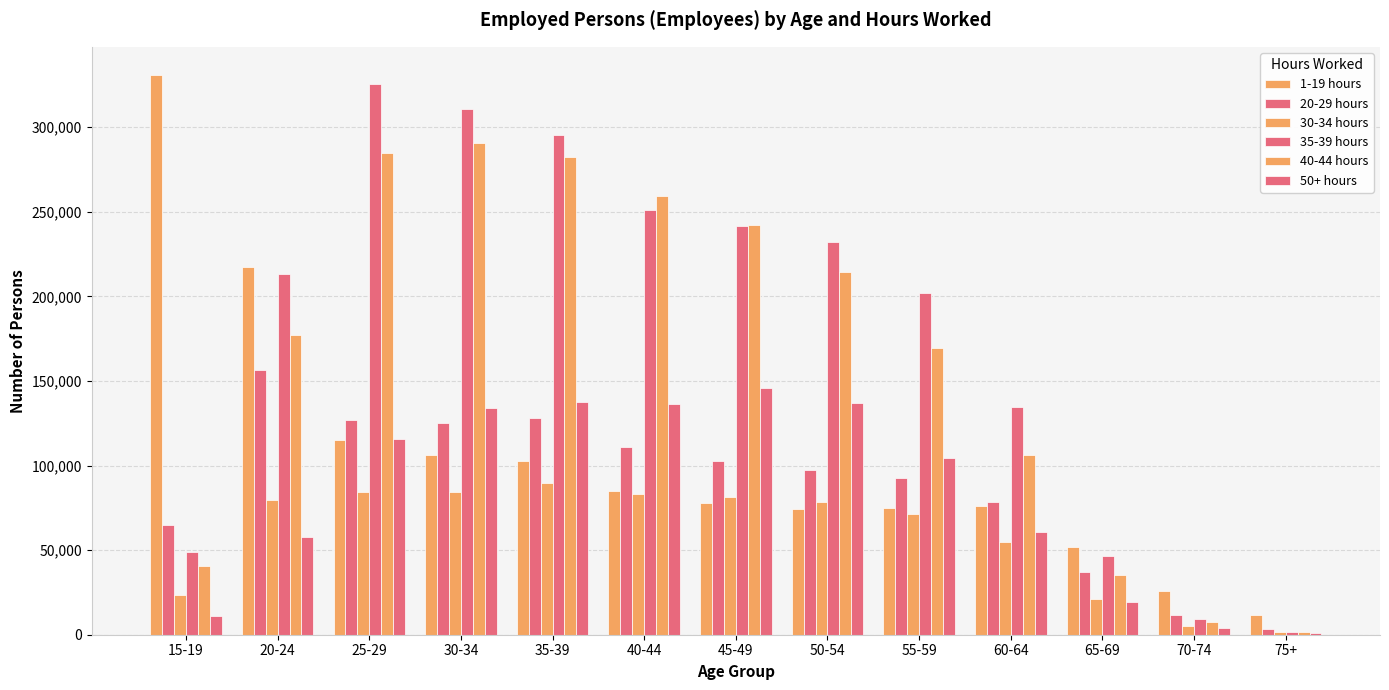

What is the average value of the 35-39 hours series?

177909